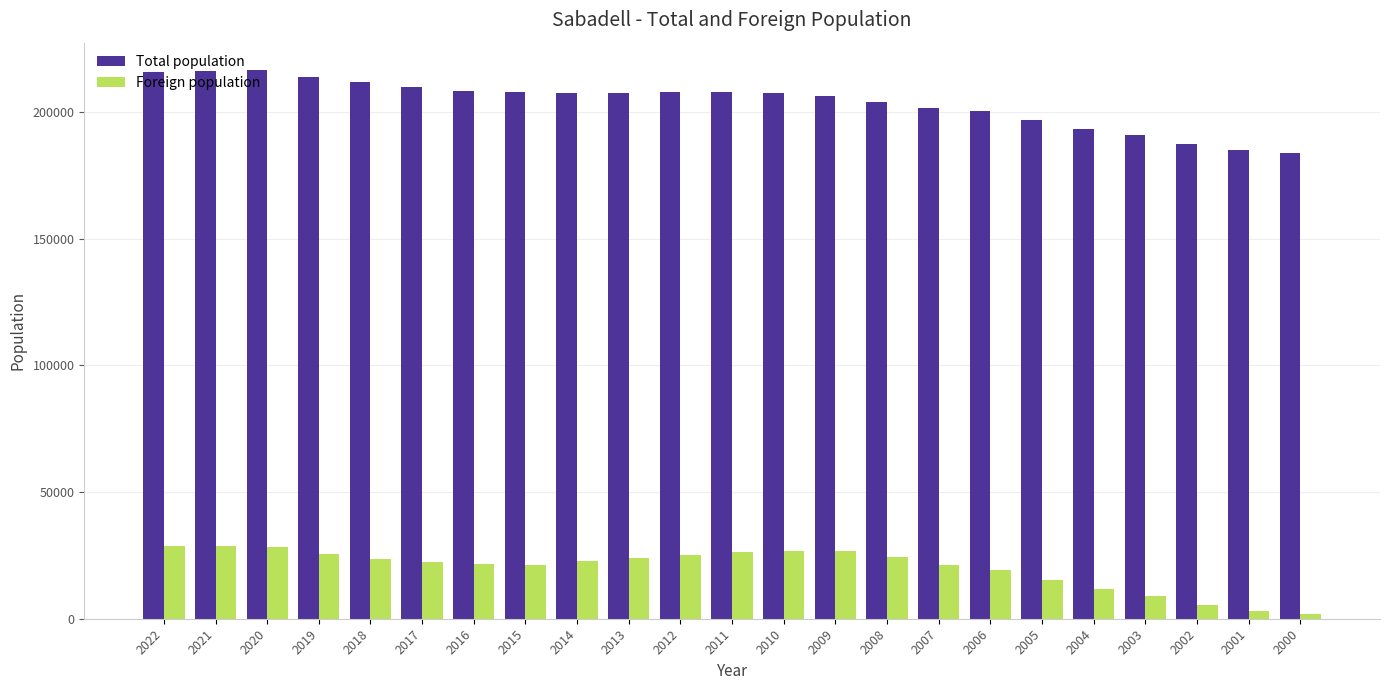

What is the difference between the second highest and second lowest values in the Total population series?

31034